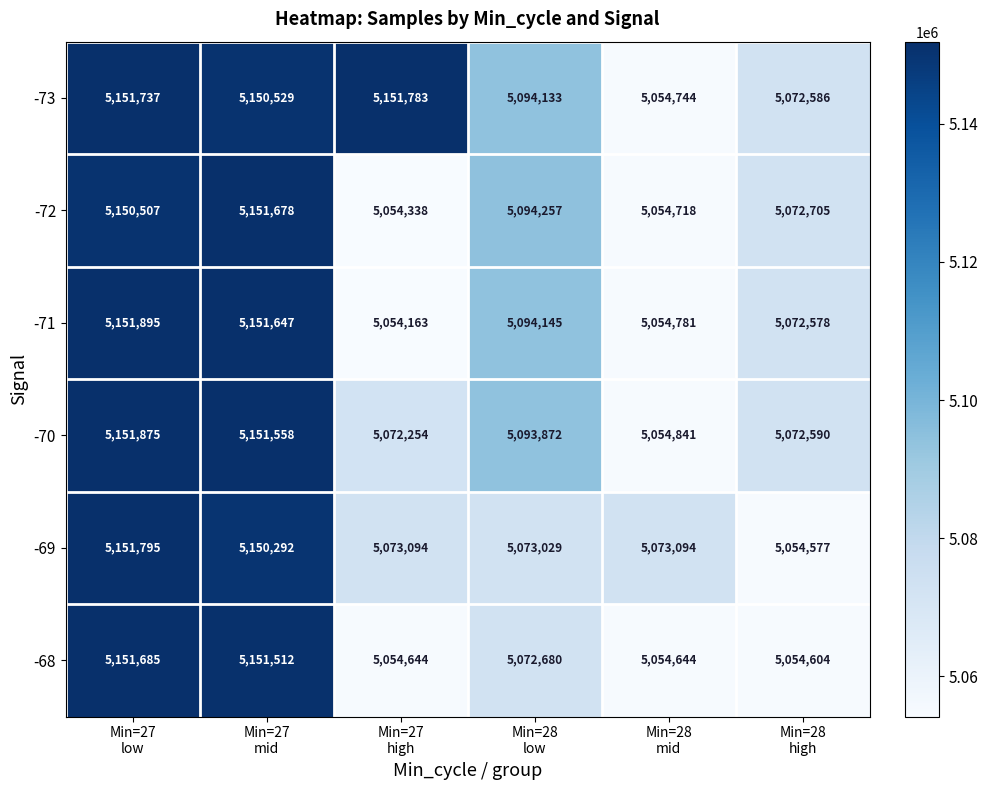

What is the difference between the maximum and minimum values in the -68 series?

97081